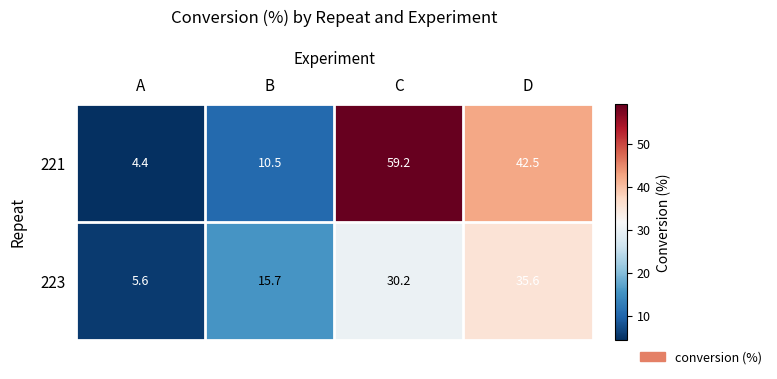

True or false: 221 has a value of 42.5 at D.

True